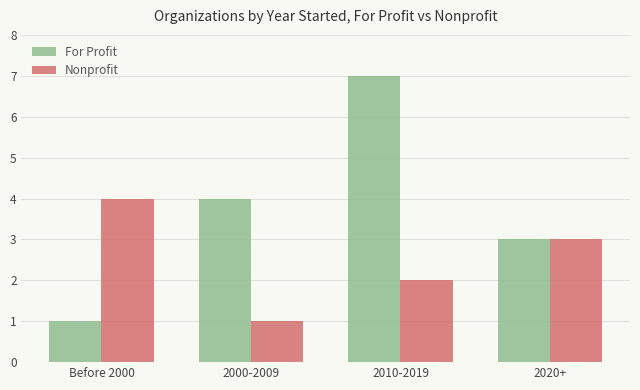

Are the bars horizontal?

No